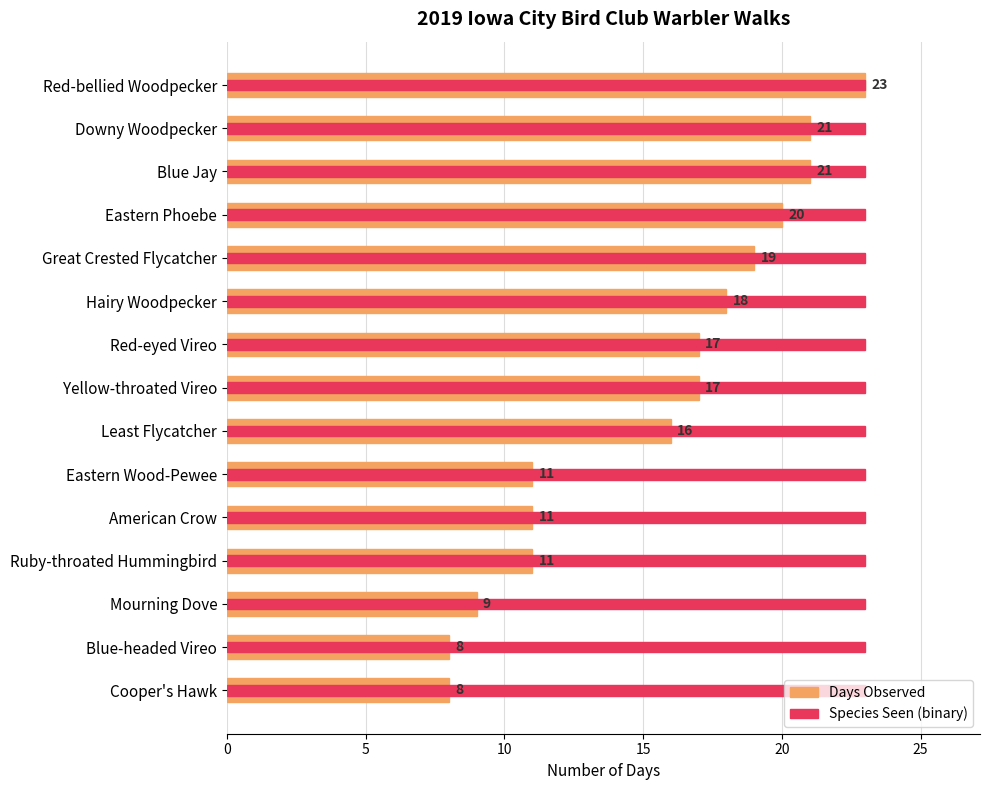

How many data points in Days Observed are above 17?

6